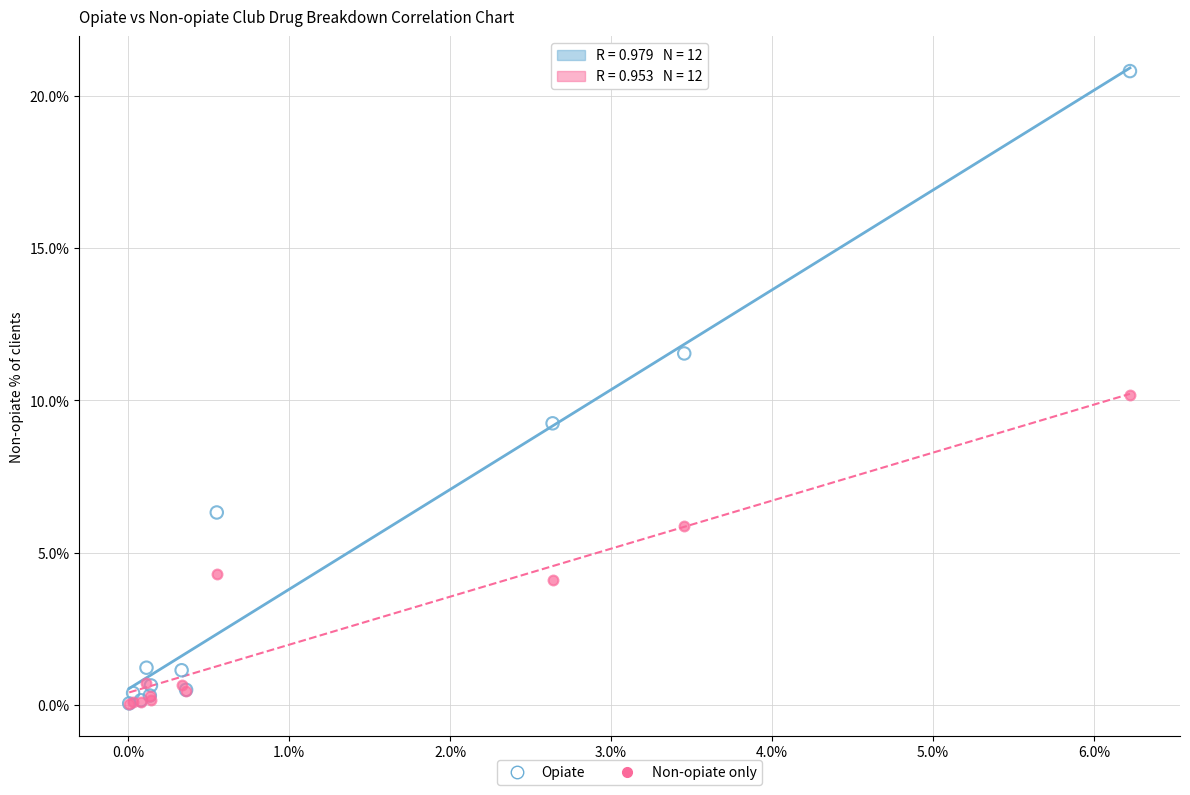

What are all the series names shown in the legend?

Opiate, Non-opiate only